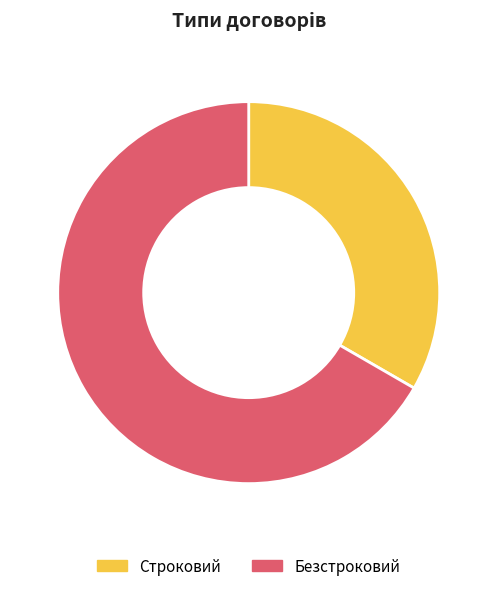

The Безстроковий slice represents 67% of the pie. True or false?

True